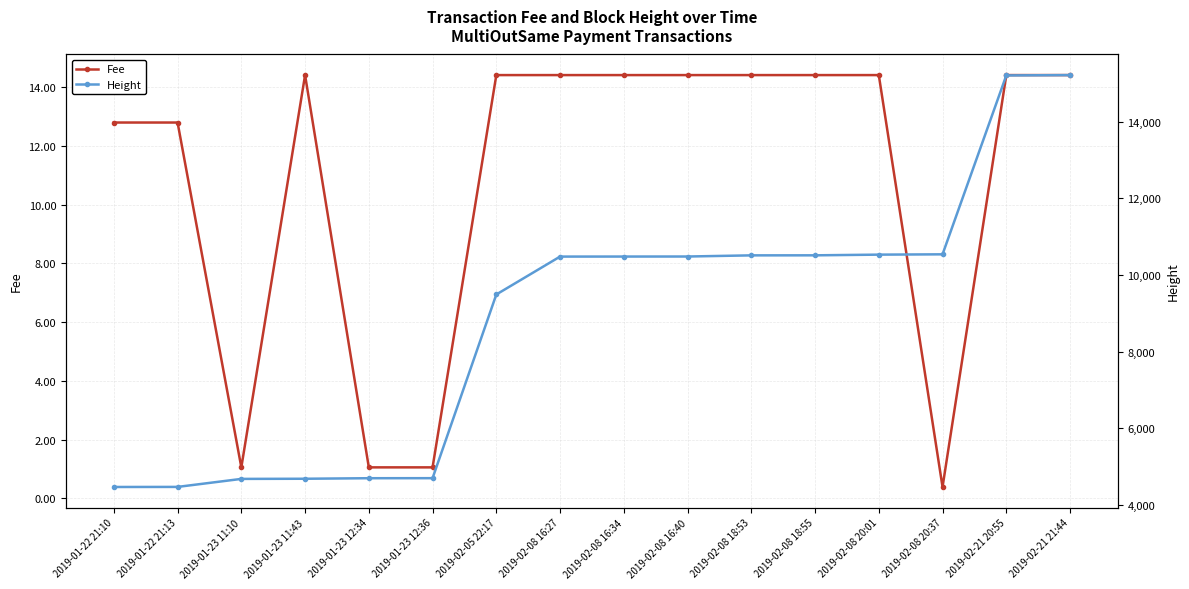

What position from the right is 2019-02-08 16:34?

8